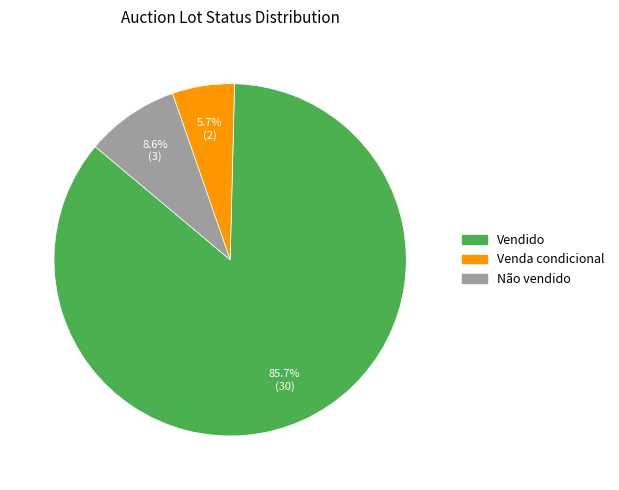

What percentage is the Vendido slice, to the nearest percent?

86%